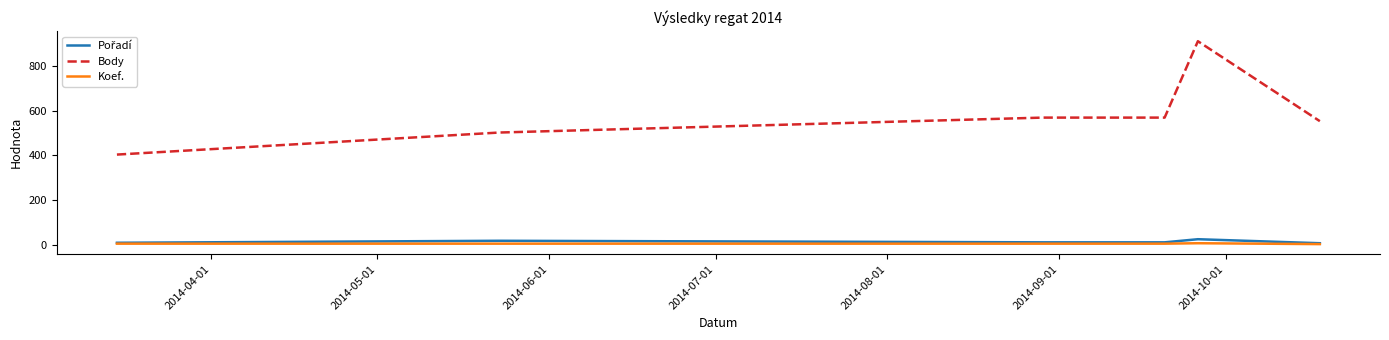

What is the maximum value shown in the chart?

913